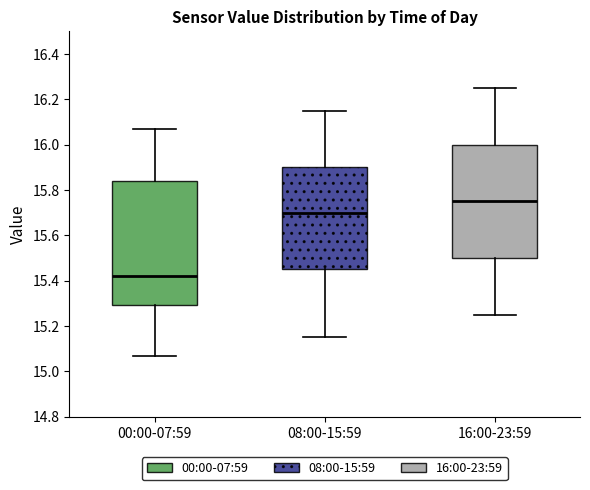

Comparing the boxes themselves (not the whiskers), which one is the tallest?

00:00-07:59